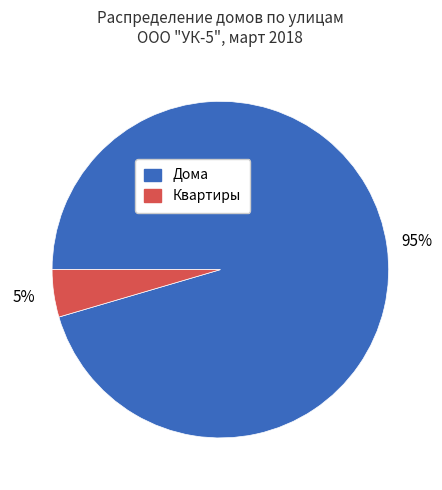

To the nearest percent, what is the average slice percentage?

50%